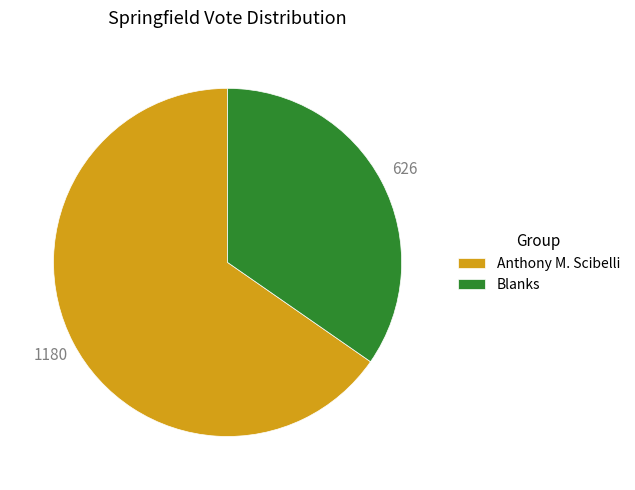

Count the number of slices in the pie.

2